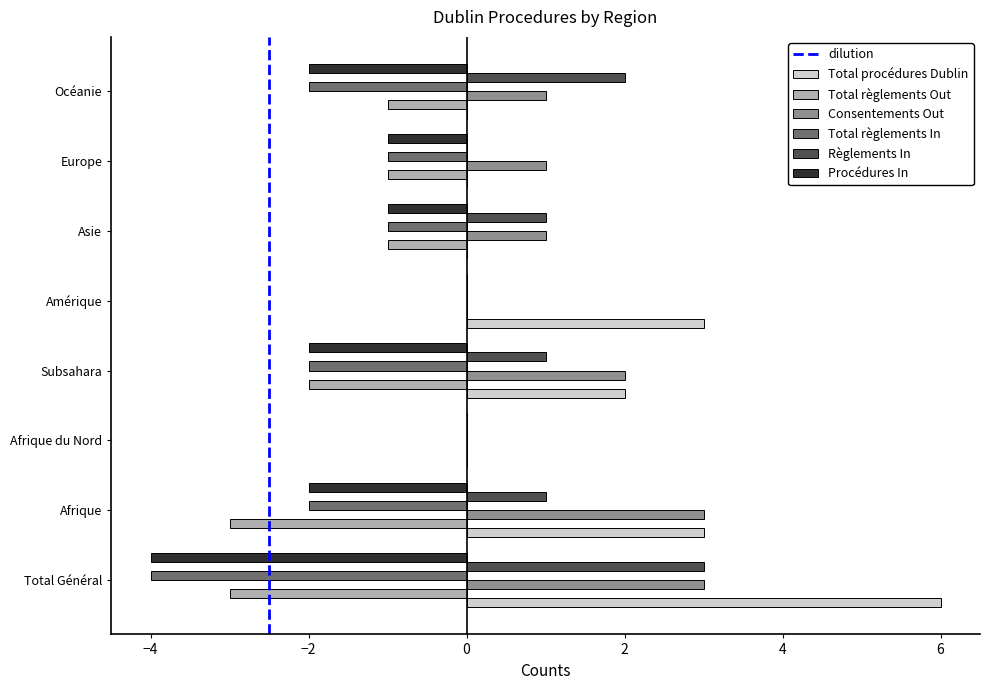

What is the sum of the Total procédures Dublin values at Europe and Total Général?

6